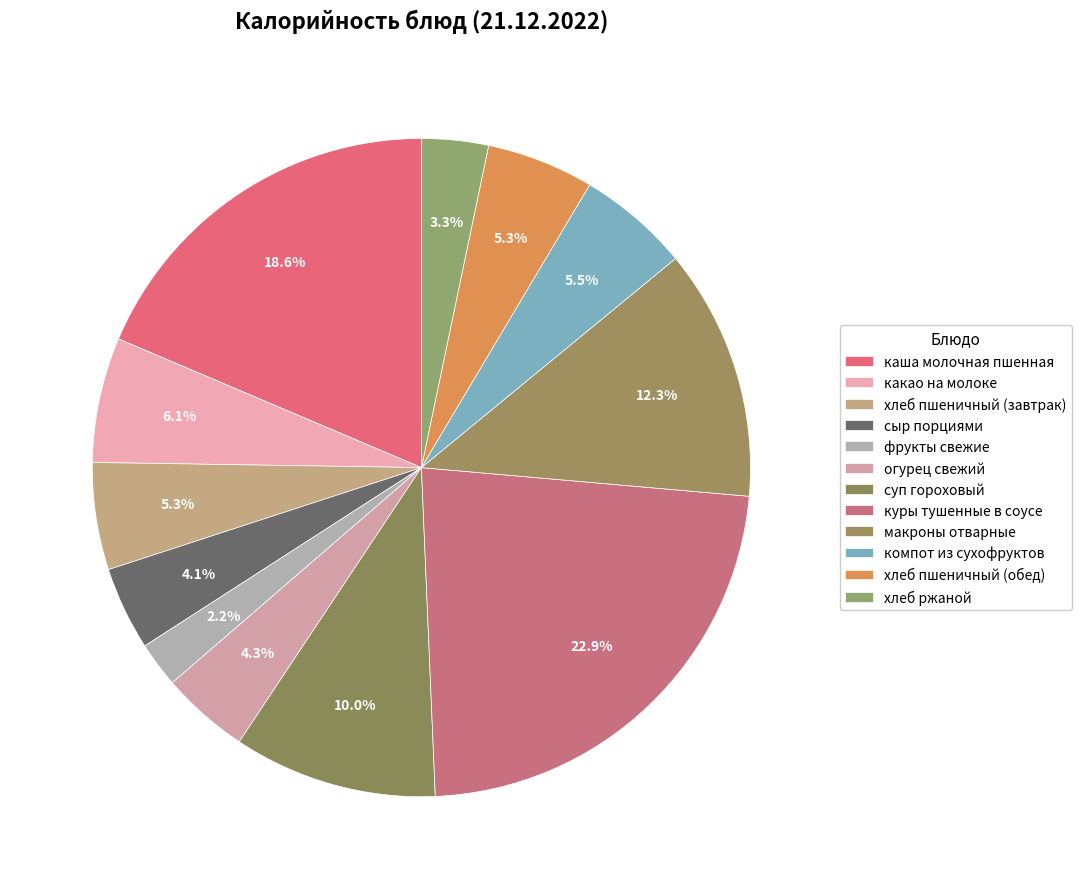

The хлеб ржаной slice represents 3% of the pie. True or false?

True